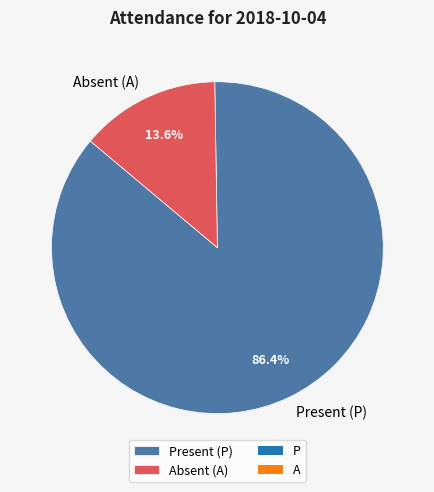

Do Absent (A) and Present (P) together represent more than half of the pie?

Yes